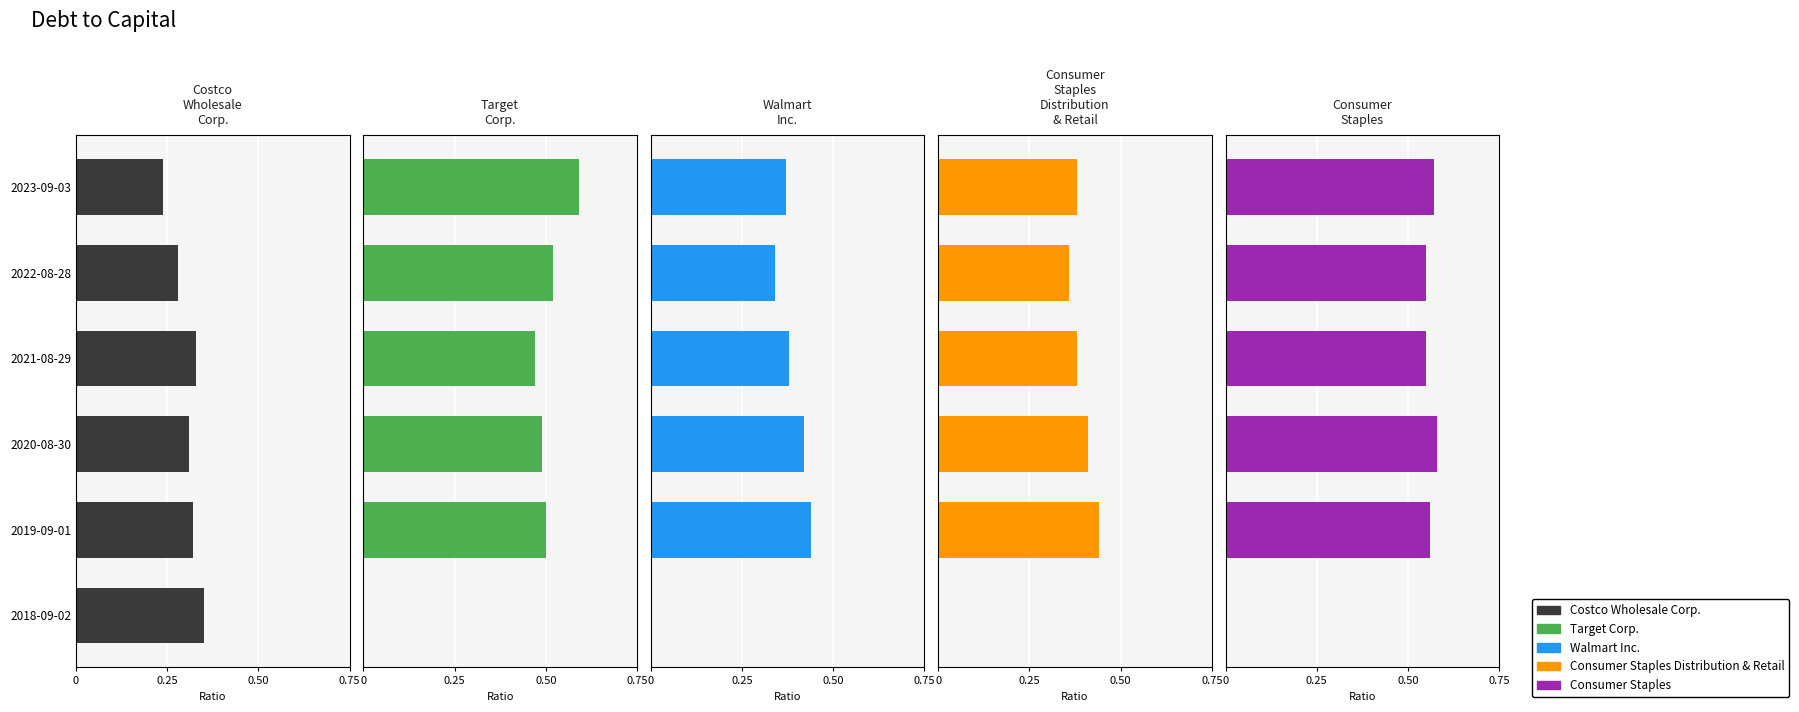

How many groups of bars are there?

6